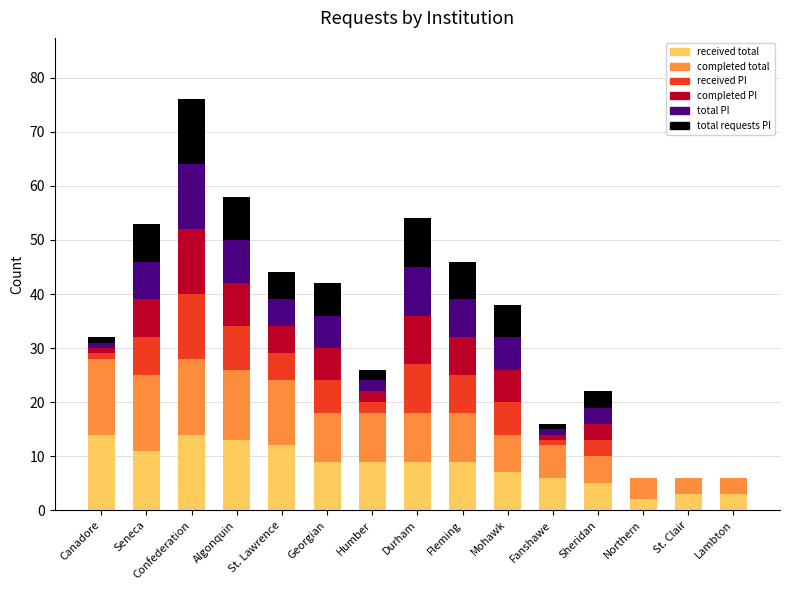

At which category is the sum across all series the highest?

Confederation